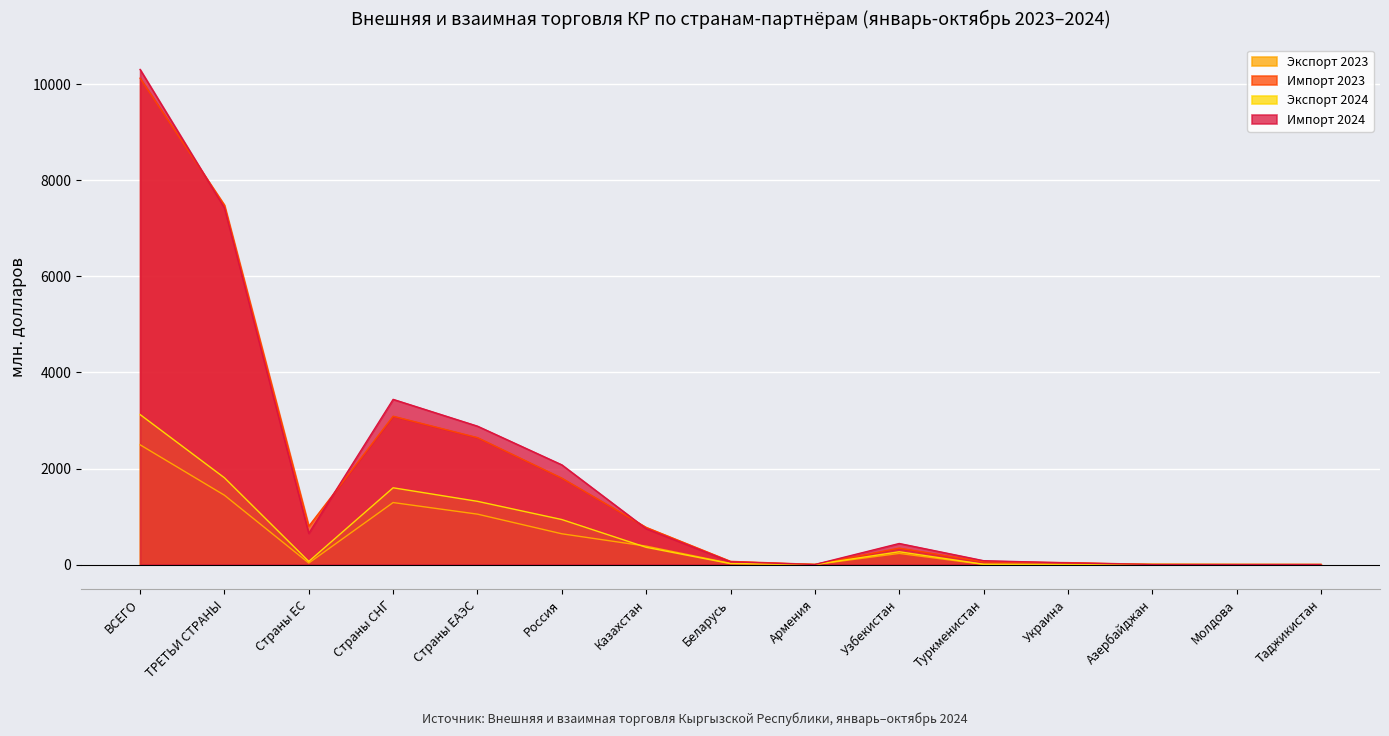

Is the value of Экспорт 2023 at Страны ЕС greater than the value of Экспорт 2024 at Беларусь?

Yes